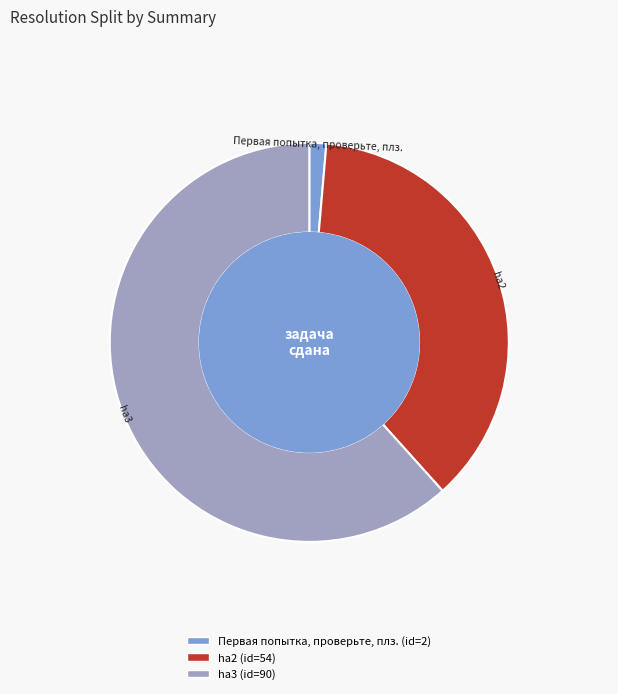

Which category accounts for the majority?

ha3